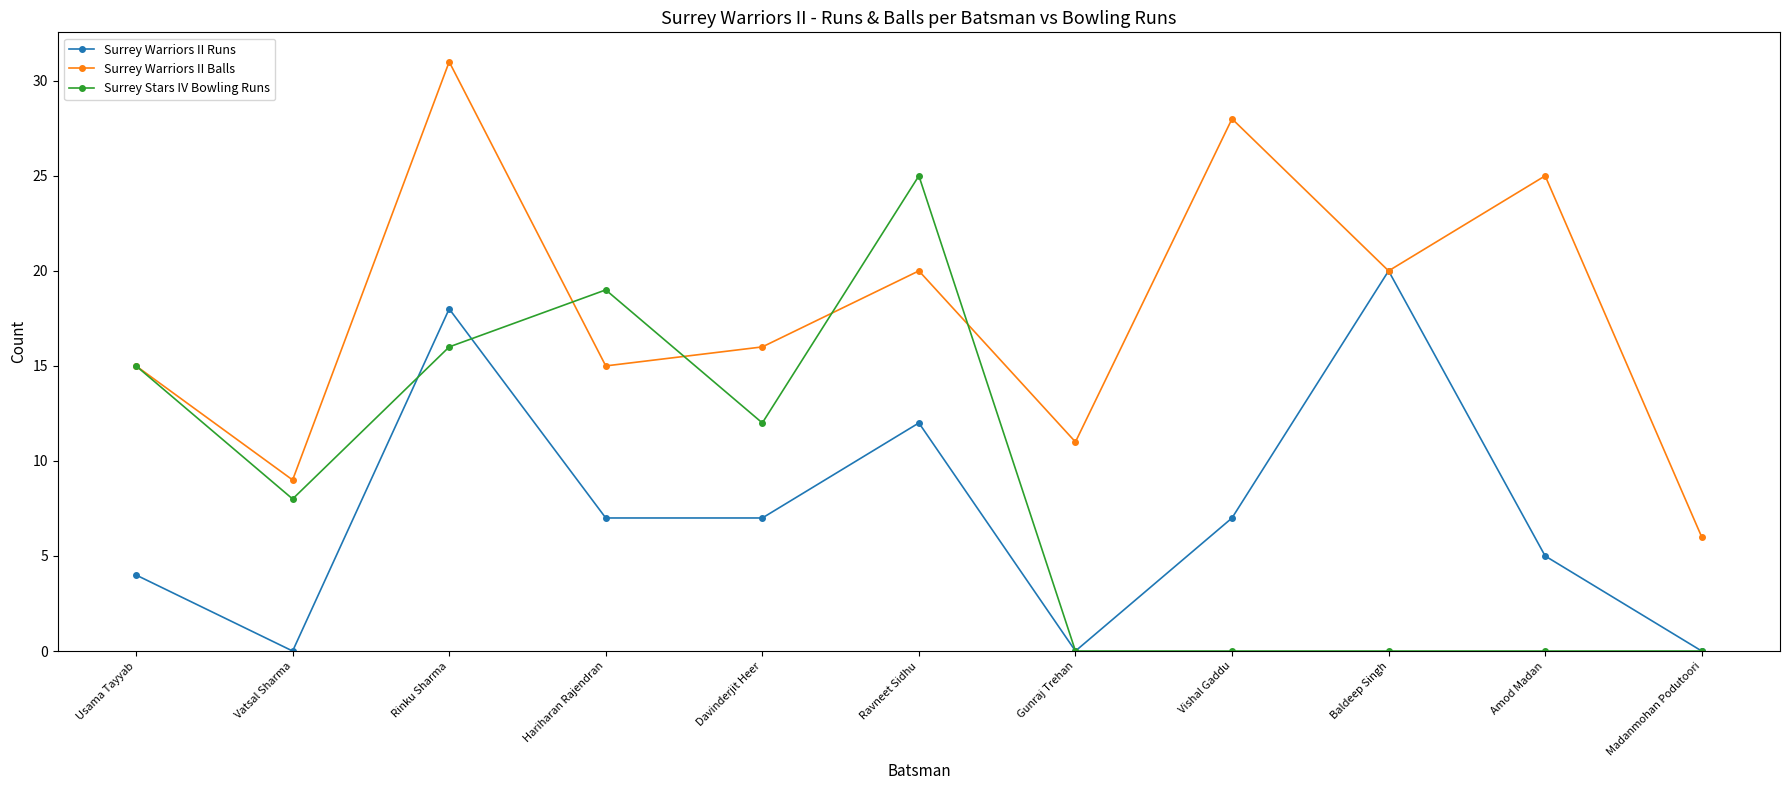

Rank the series by their maximum value, from highest to lowest.

Surrey Warriors II Balls, Surrey Stars IV Bowling Runs, Surrey Warriors II Runs